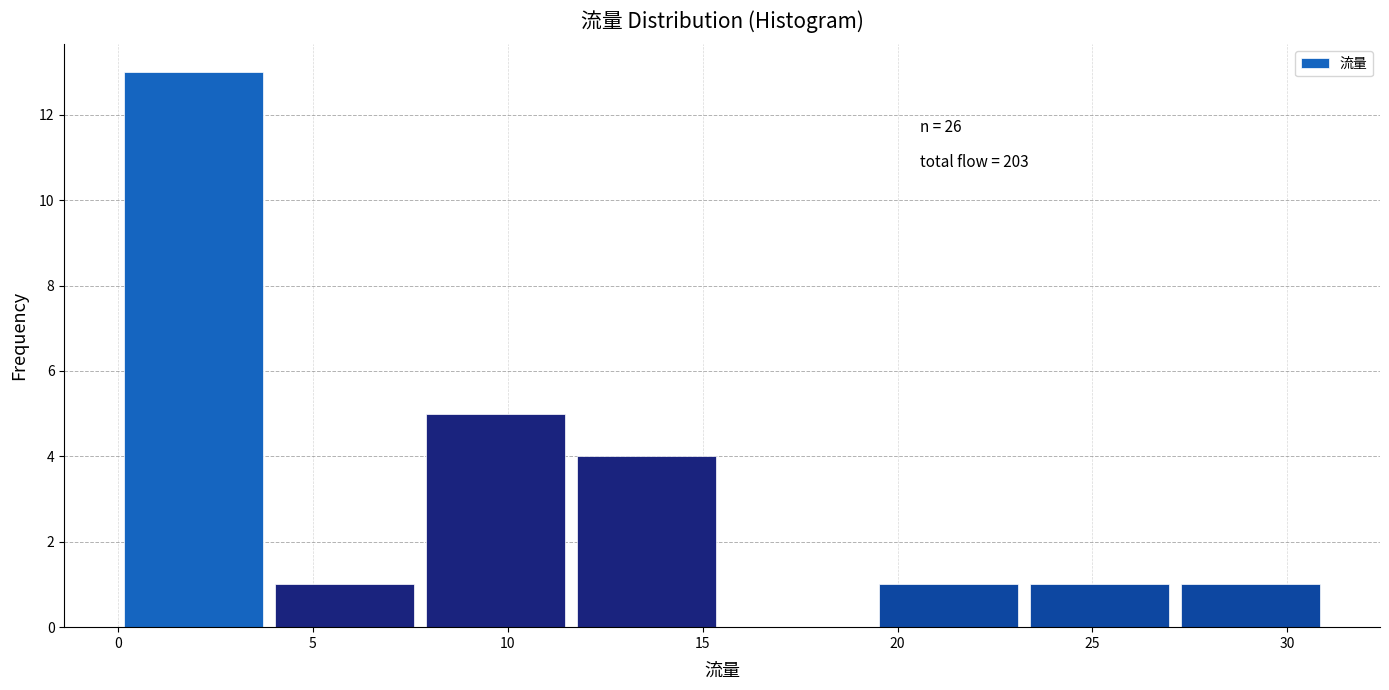

Over which range of the x-axis is the bar tallest?

0.0 to 4.0